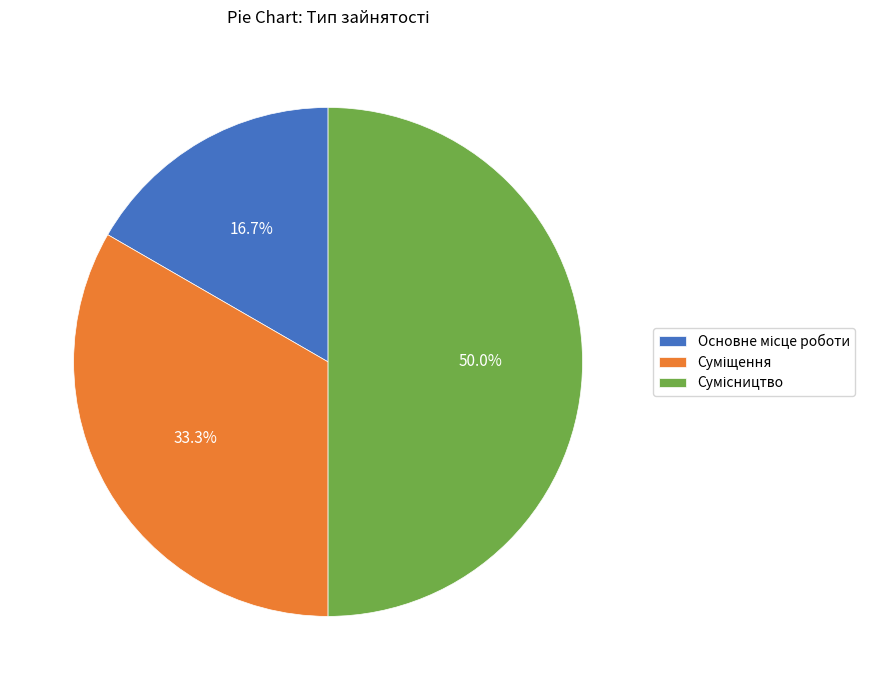

Rank the categories by value from highest to lowest.

Сумісництво, Суміщення, Основне місце роботи